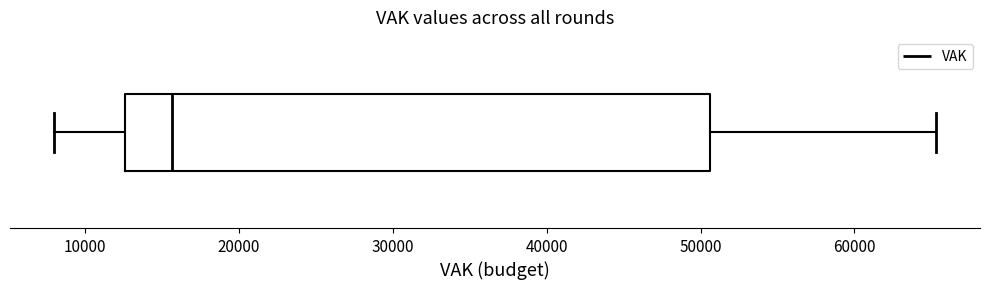

Read this box plot against the x-axis: the position of the median line, the range covered by the box, and the ends of both whiskers. The values are not printed on the chart, so give them approximately, as read against the axis.

median 16000, box 13000 to 51000, whiskers 8000 to 65000